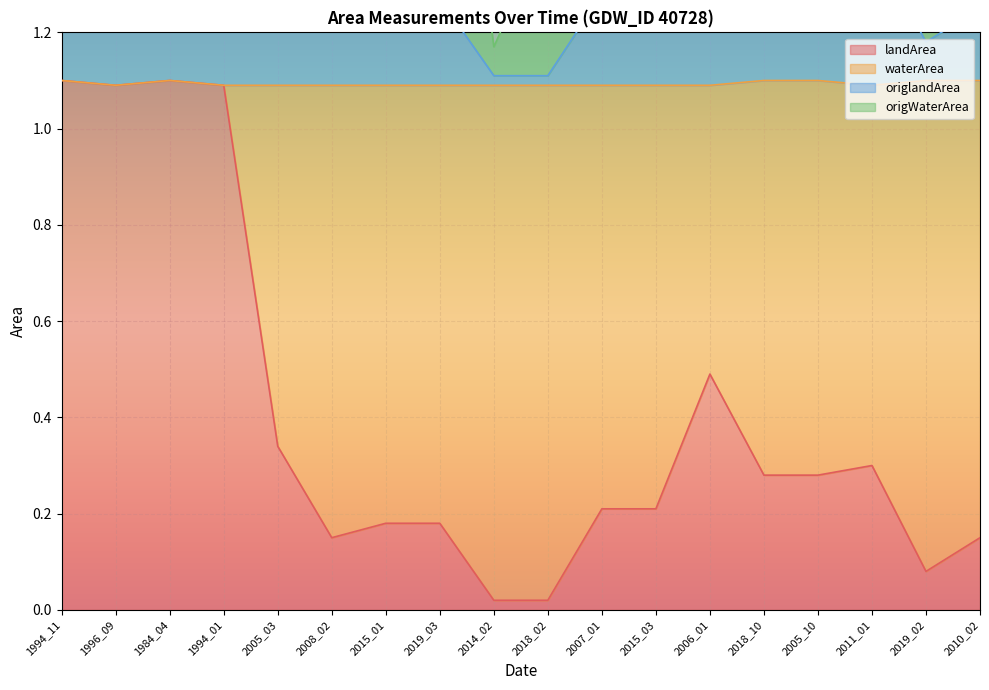

Is it true that landArea equals 0.7 at 1994_11?

False